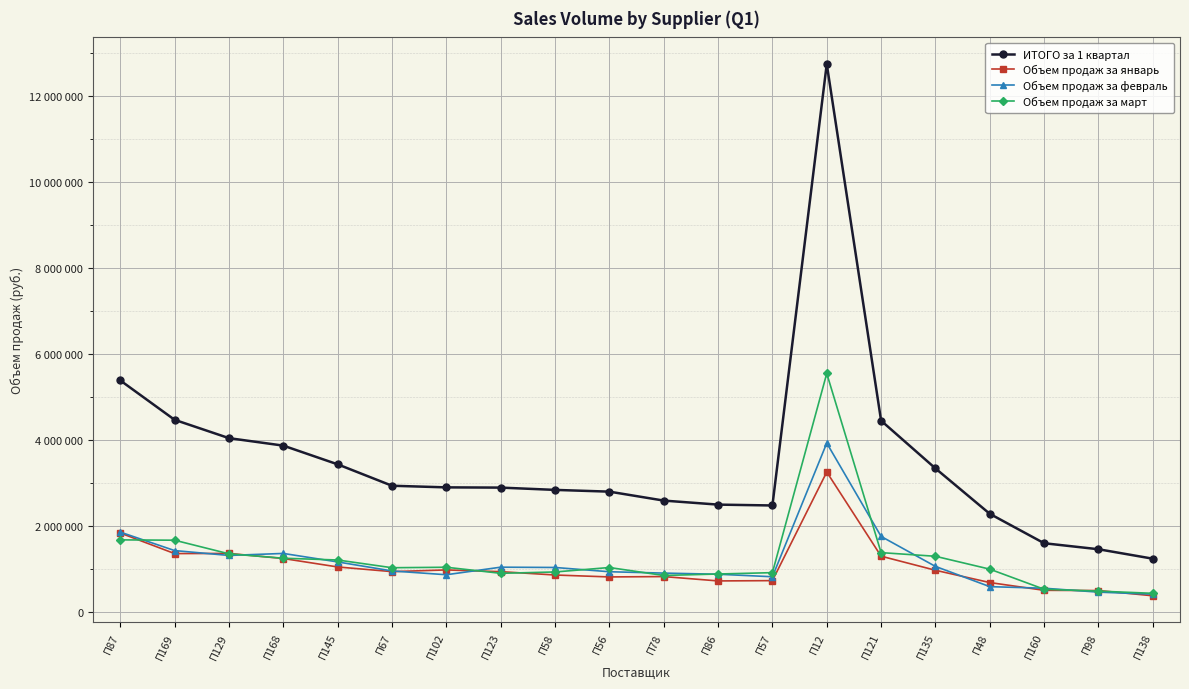

What is the label of the 17th point from the left?

П48